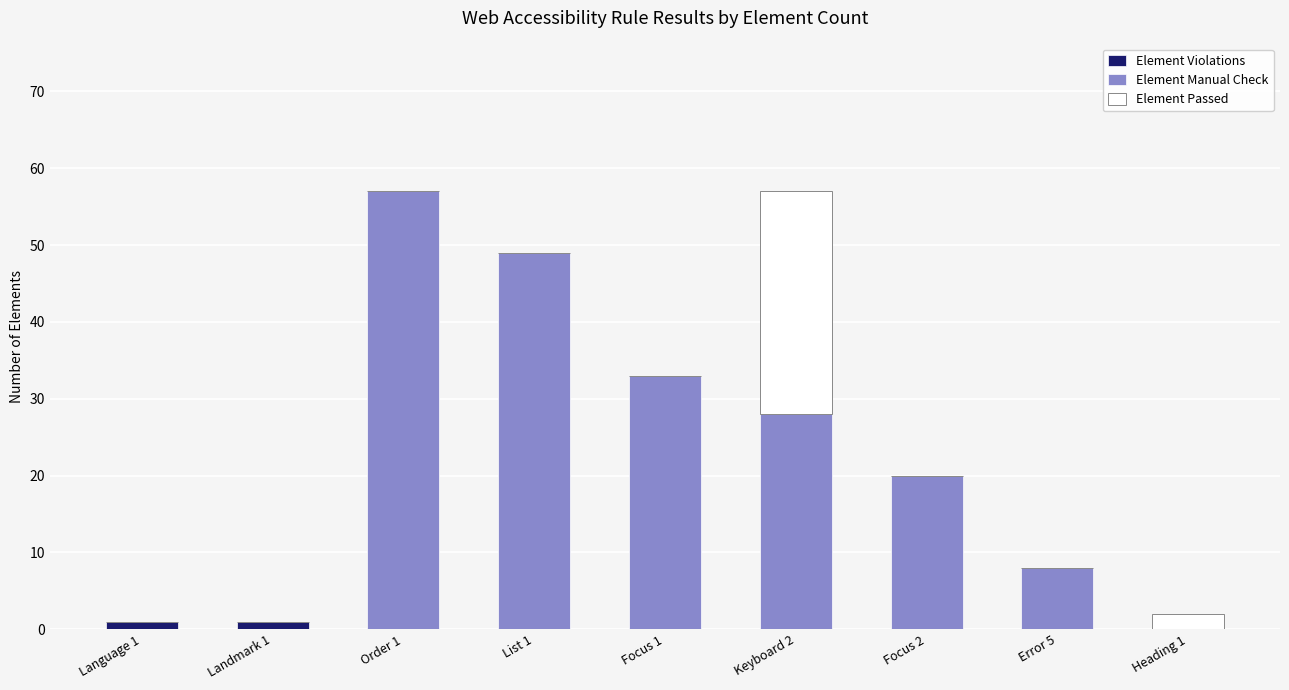

Is it true that Element Violations equals 0 at Error 5?

True